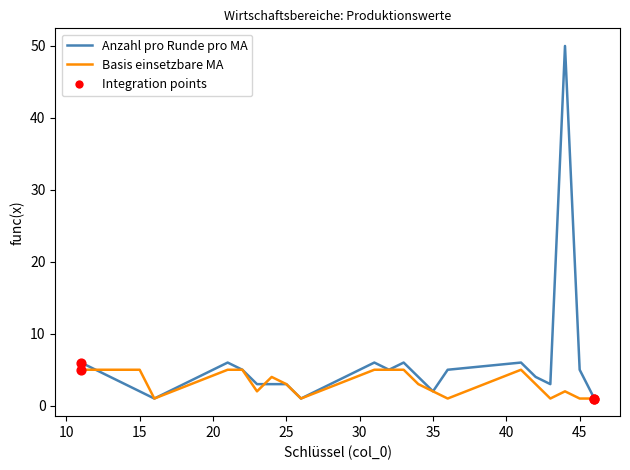

Which series has the largest total across all categories?

Anzahl pro Runde pro MA